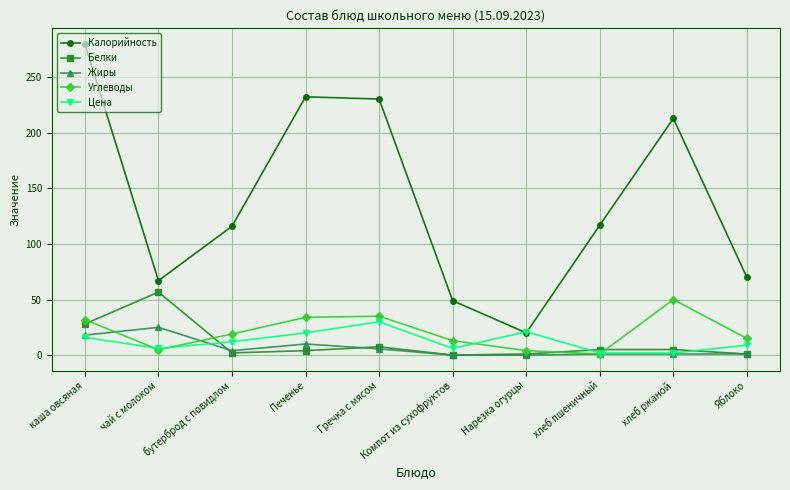

Which series has the largest total across all categories?

Калорийность